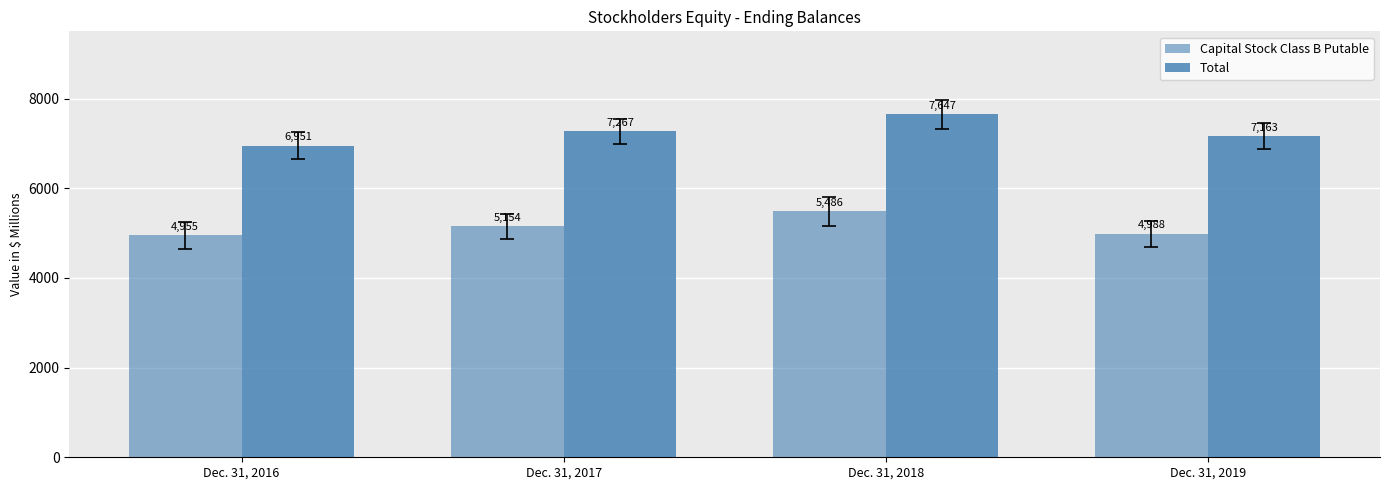

At which label does Capital Stock Class B Putable reach its peak?

Dec. 31, 2018